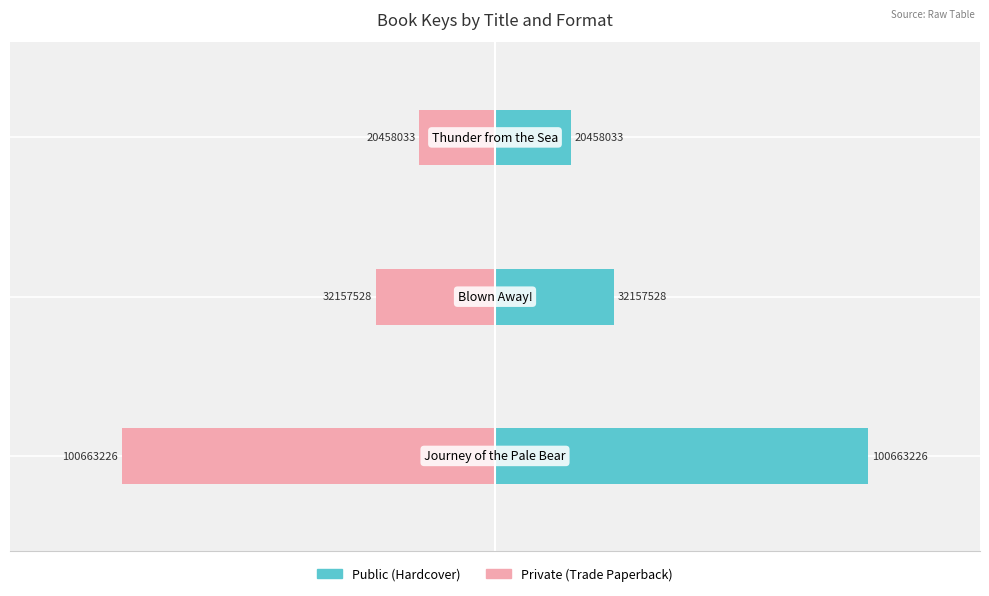

Which series has the widest spread of values?

Public (Hardcover)